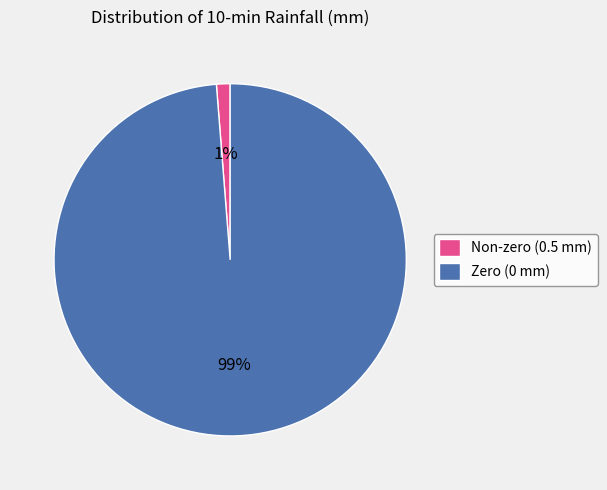

Which slice is the smallest?

Non-zero (0.5 mm)